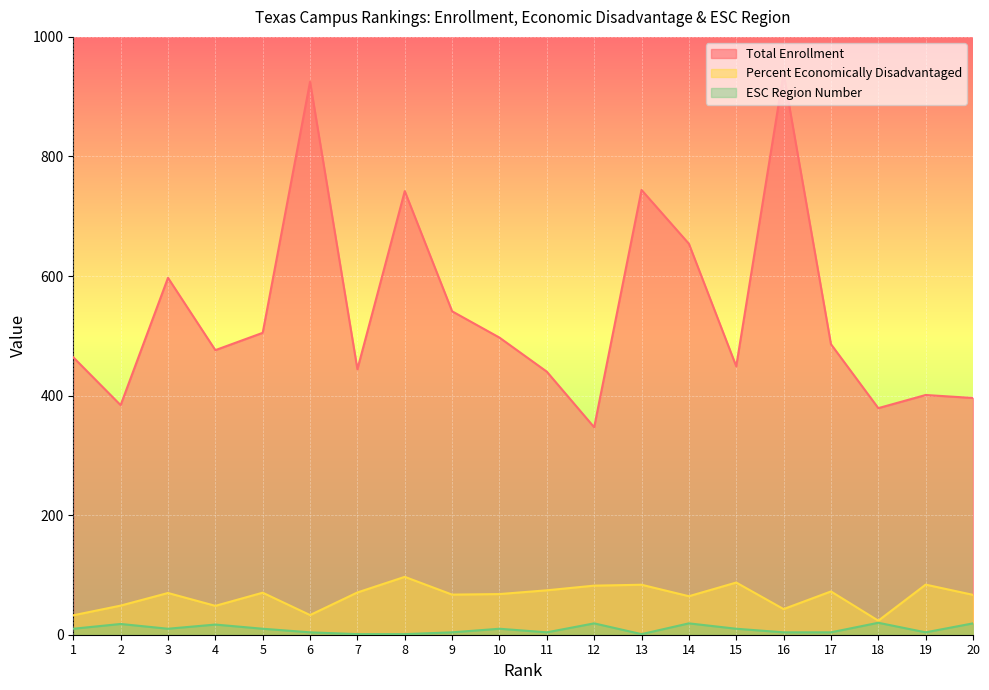

The ESC Region Number series shows 4.0 at 6. True or false?

True